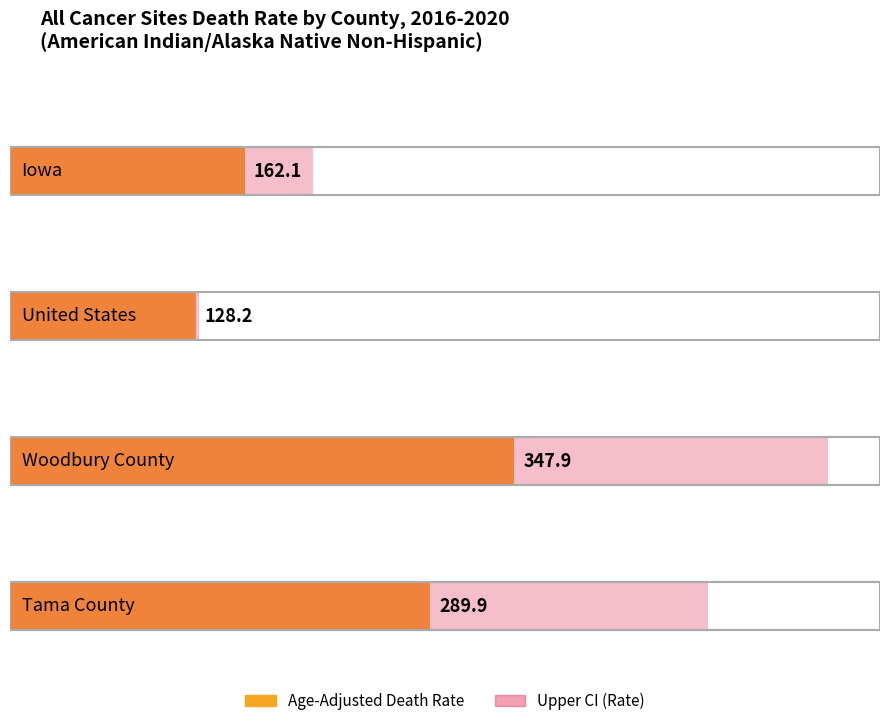

What is the change in value from Iowa to Woodbury County?

+185.8